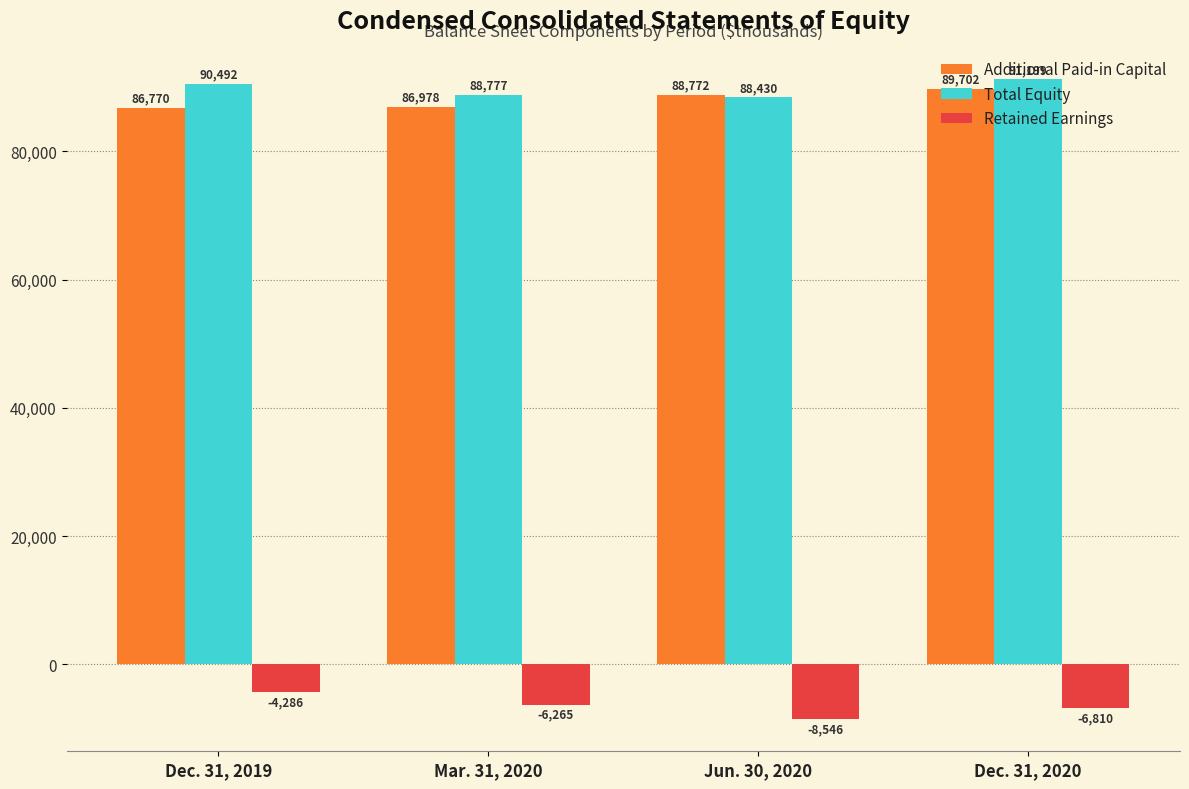

At which label does Retained Earnings reach its minimum?

Jun. 30, 2020